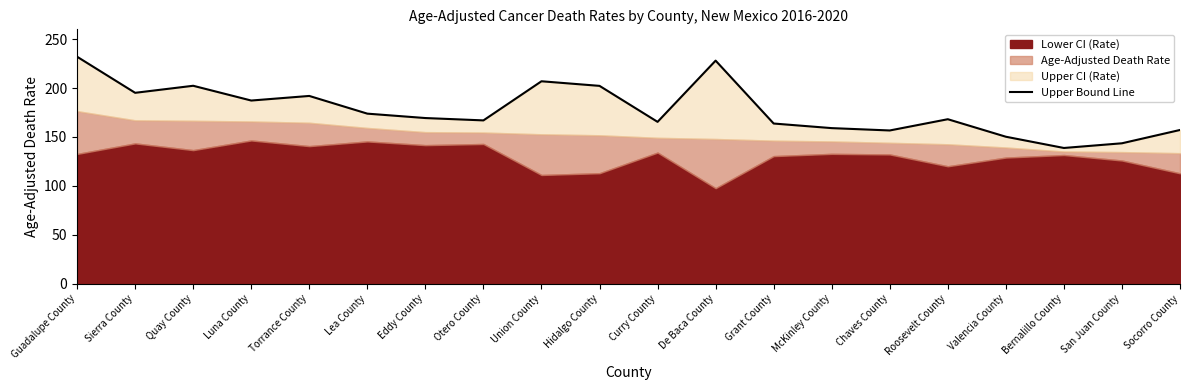

The chart shows a value of 228.0 at De Baca County. True or false?

True